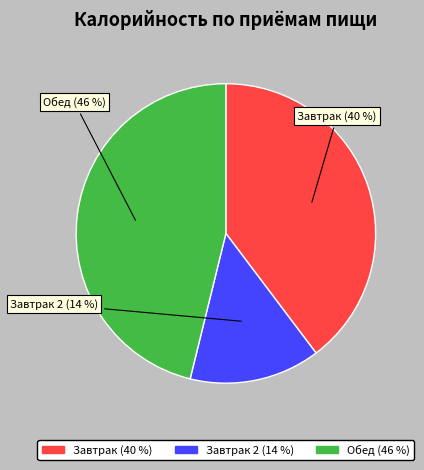

To the nearest percent, what portion does Завтрак 2 represent?

14%